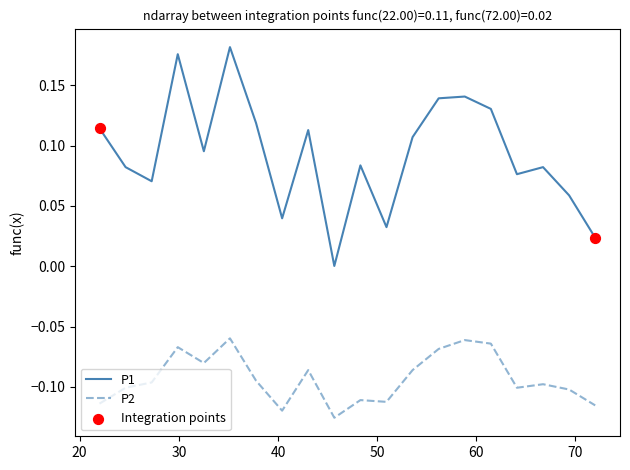

Which series has the widest spread of values?

P1